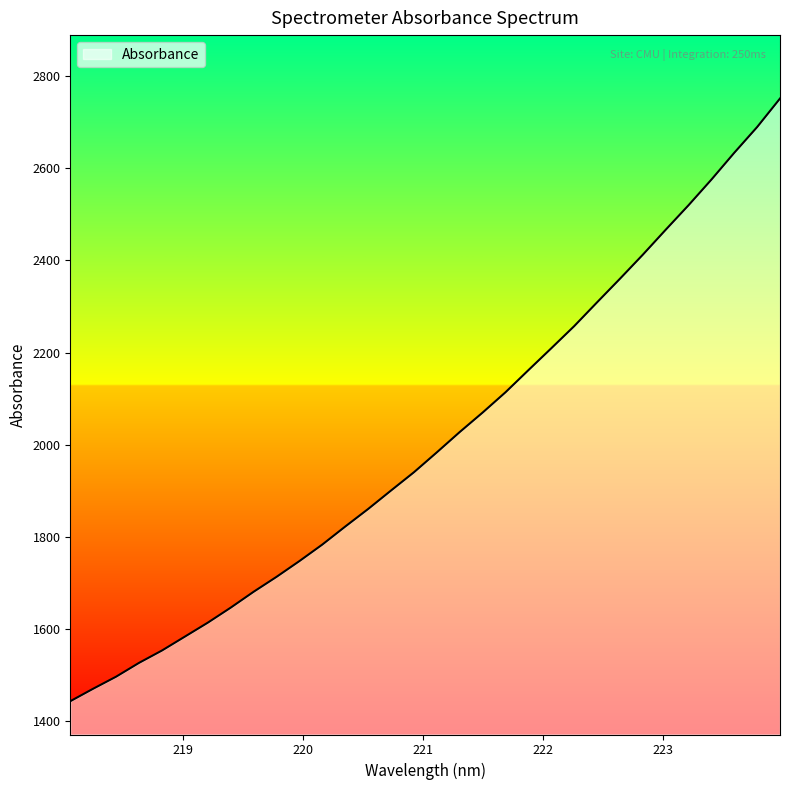

What is the minimum value shown in the chart?

1443.8